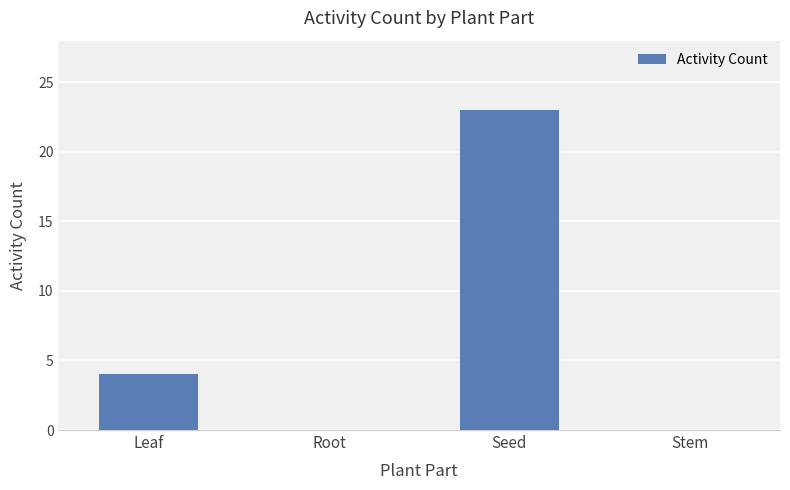

What is the greatest value displayed?

23